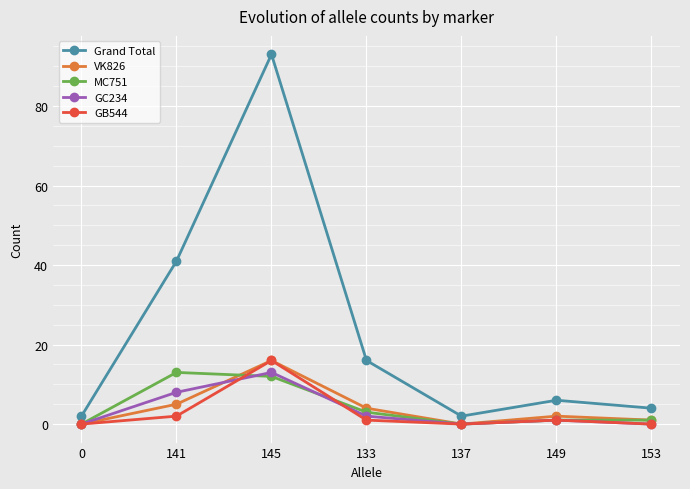

Is it true that Grand Total equals 10 at 141?

False